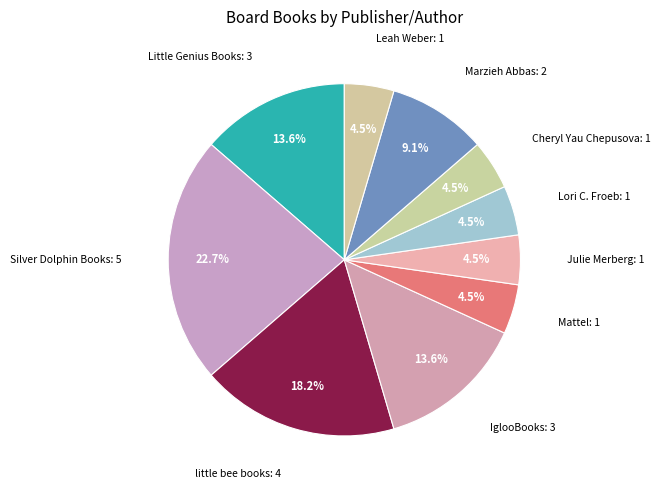

How many segments does this pie chart have?

10